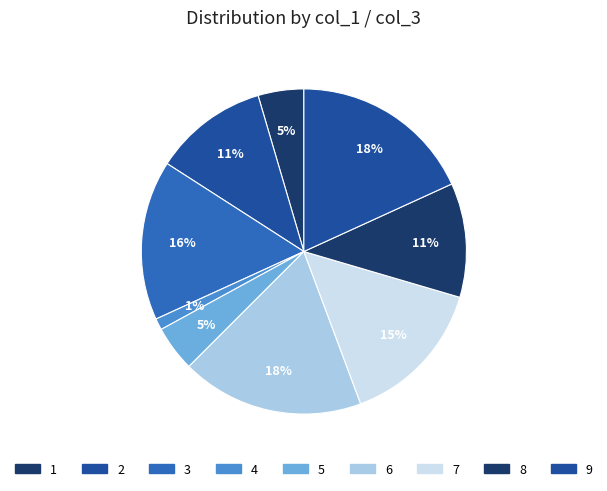

How many slices are in this pie chart?

9